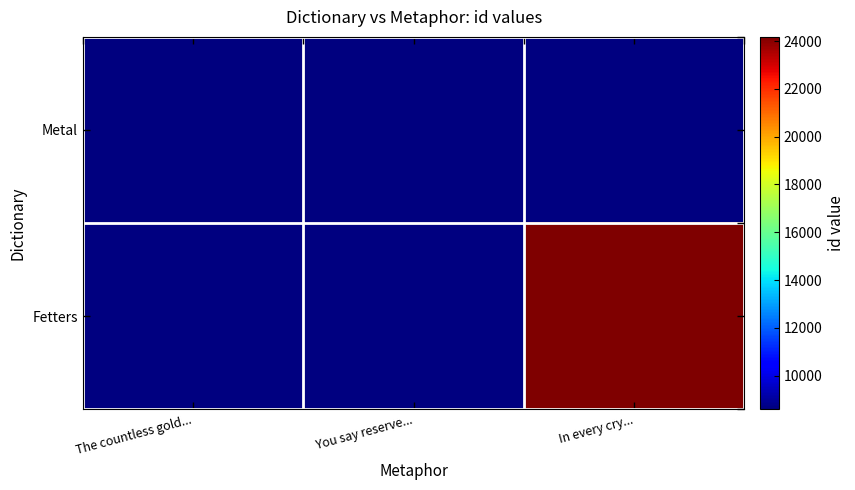

The Fetters series shows 24176.0 at In every cry.... True or false?

True